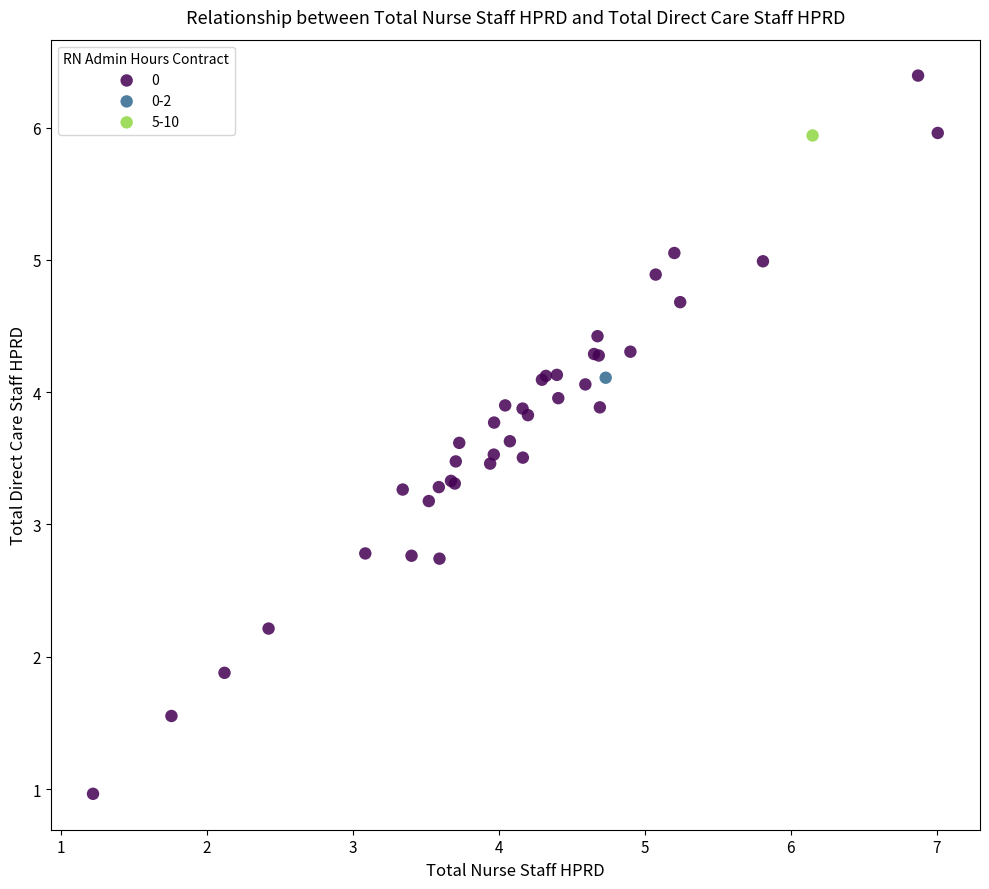

What are all the series names shown in the legend?

0, 0-2, 5-10